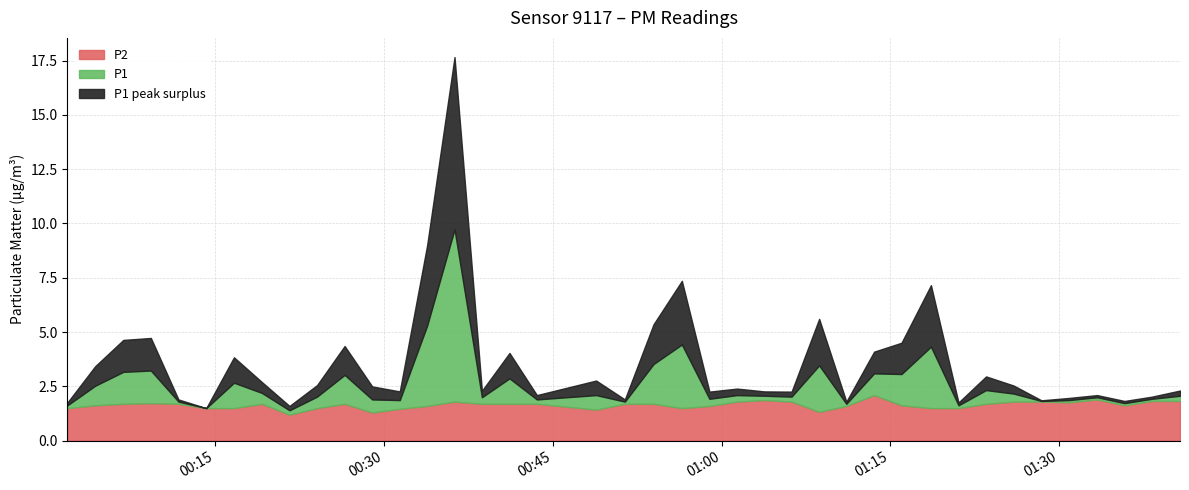

Which series has the widest spread of values?

P1